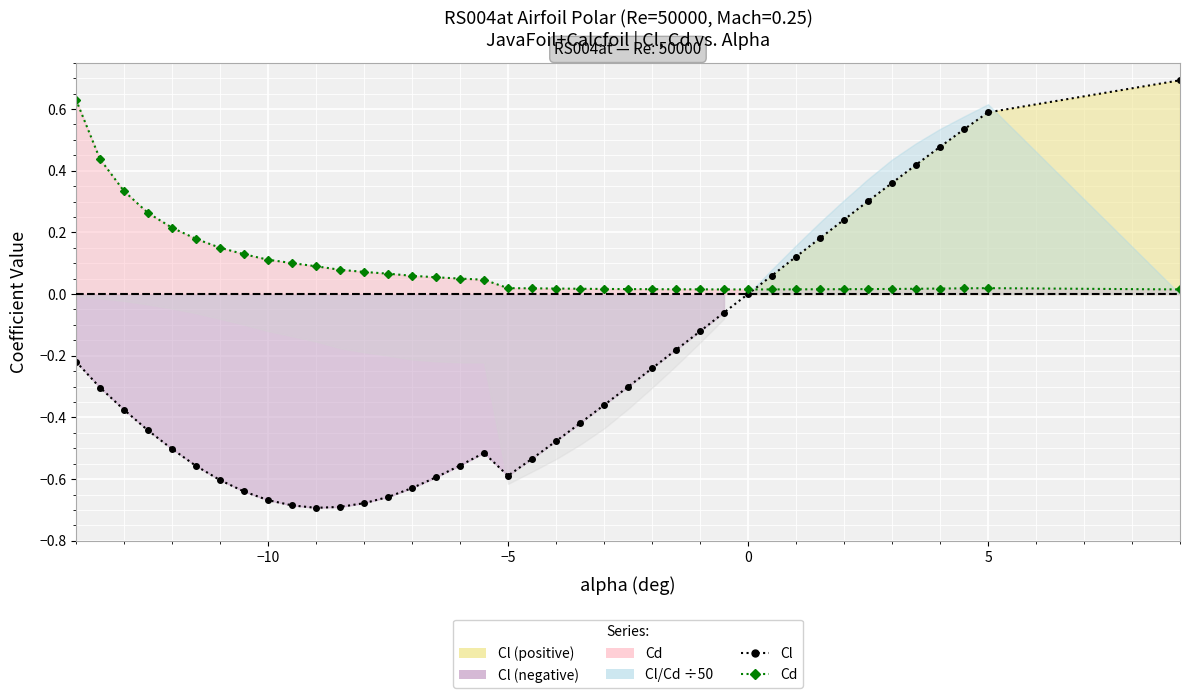

What is the difference between the second highest and second lowest values in the Cd series?

0.4